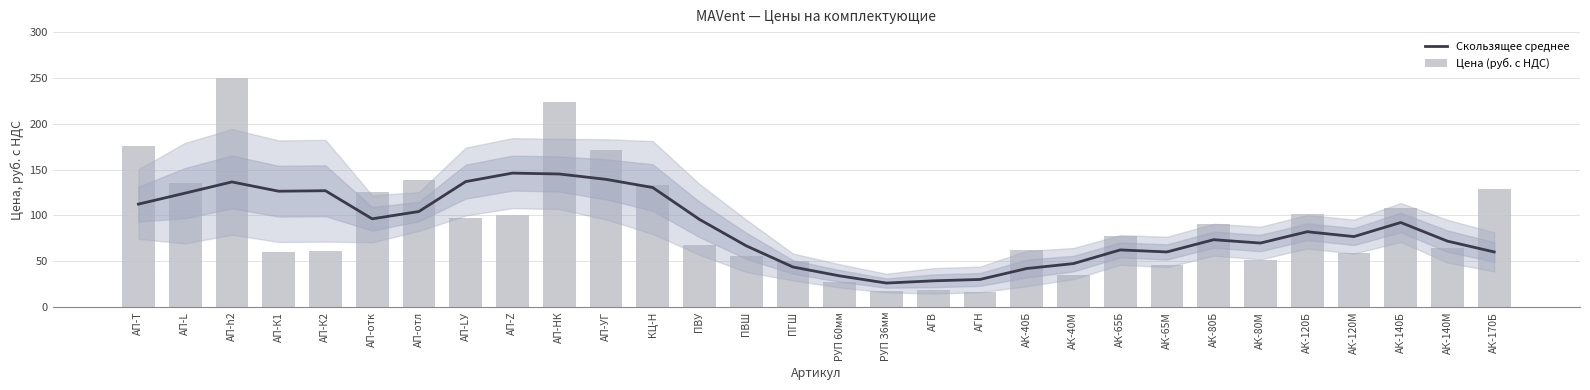

At how many categories does at least one series exceed 249?

1